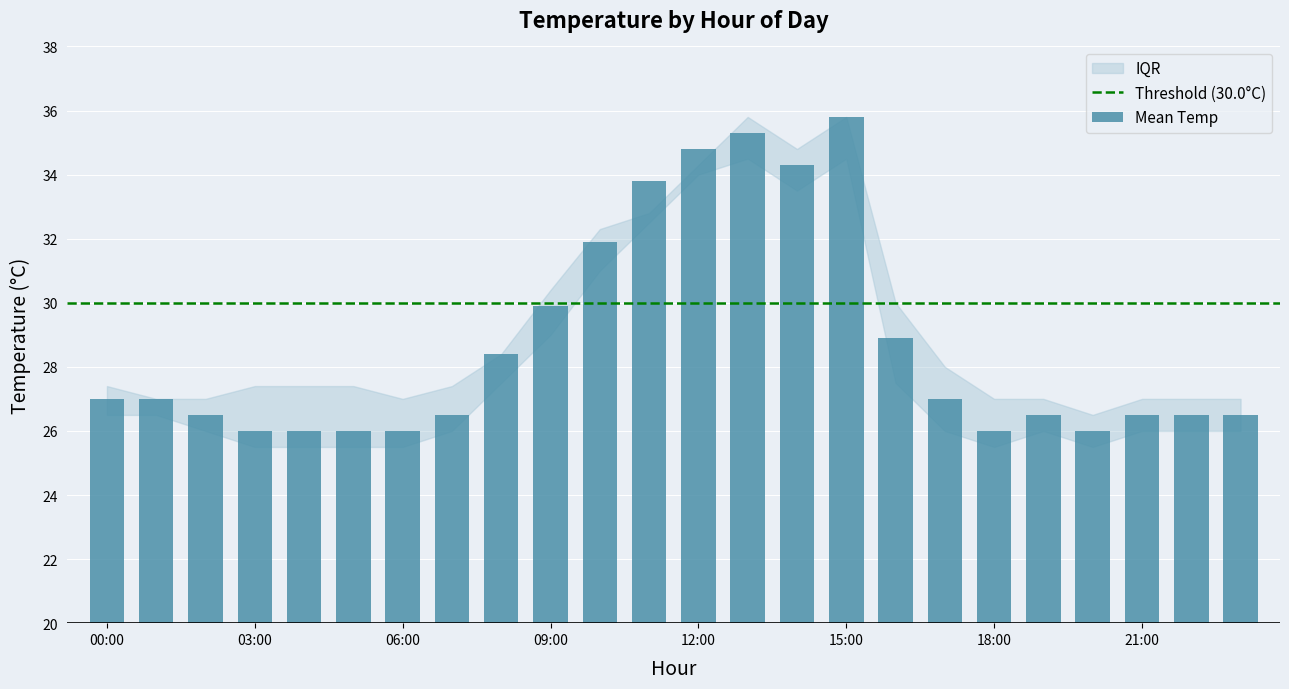

What is the difference between the maximum and second lowest values?

9.8